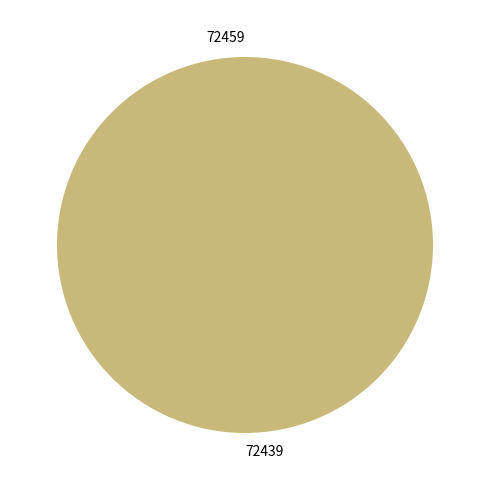

How many slices are in this pie chart?

2